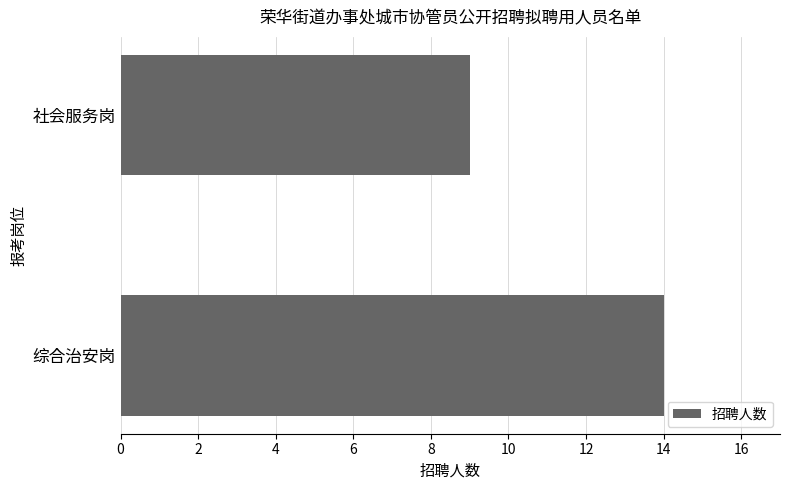

What is the sum of the values at 综合治安岗 and 社会服务岗?

23